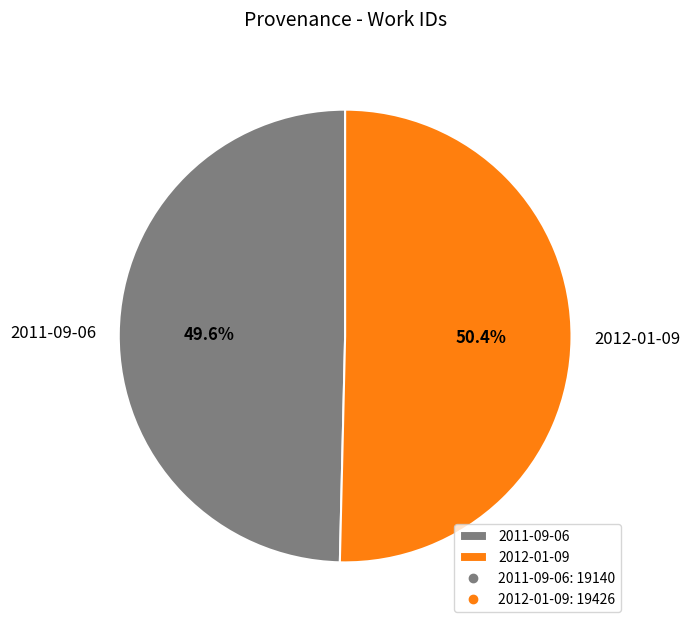

Which category has the biggest portion of the pie?

2012-01-09